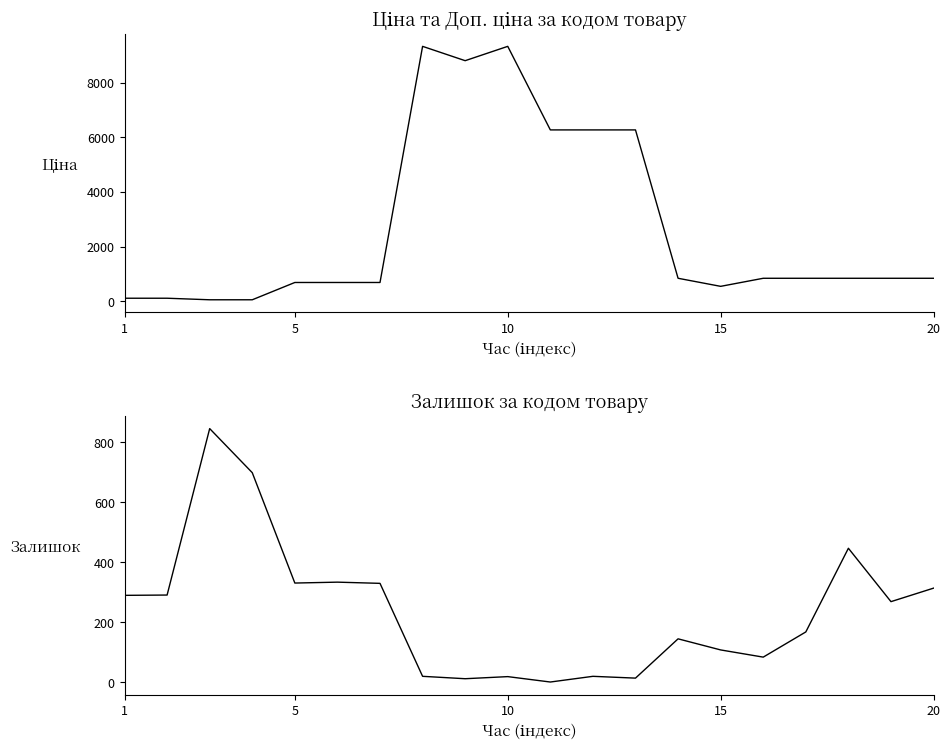

Rank the series at 1 from highest to lowest value.

Залишок, Ціна